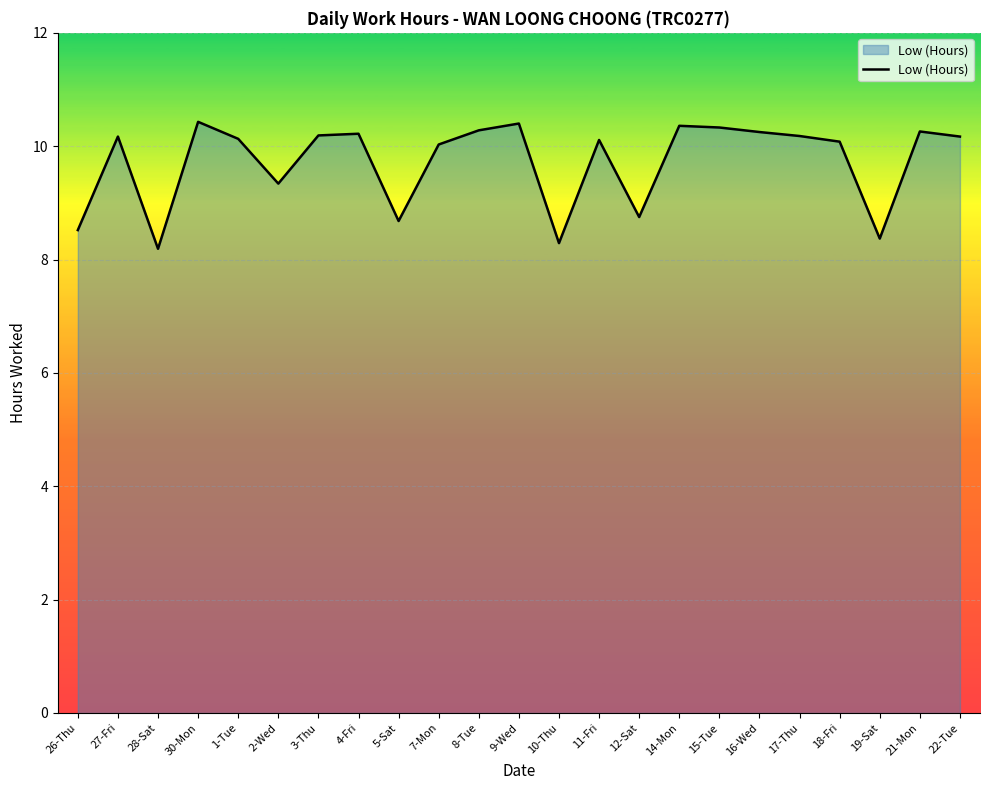

What is the smallest value displayed?

8.2